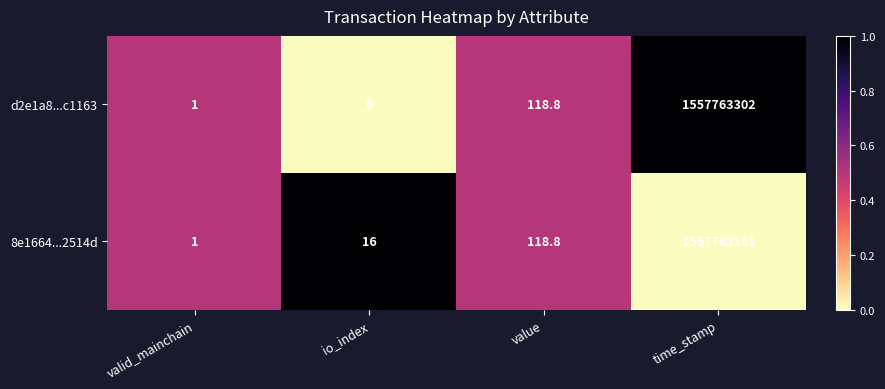

At which label does 8e1664...2514d first exceed 118?

value